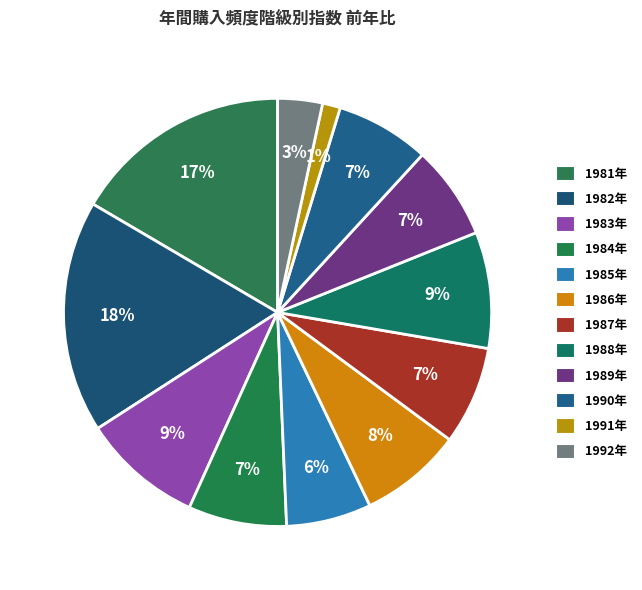

Which slice is the largest?

1982年